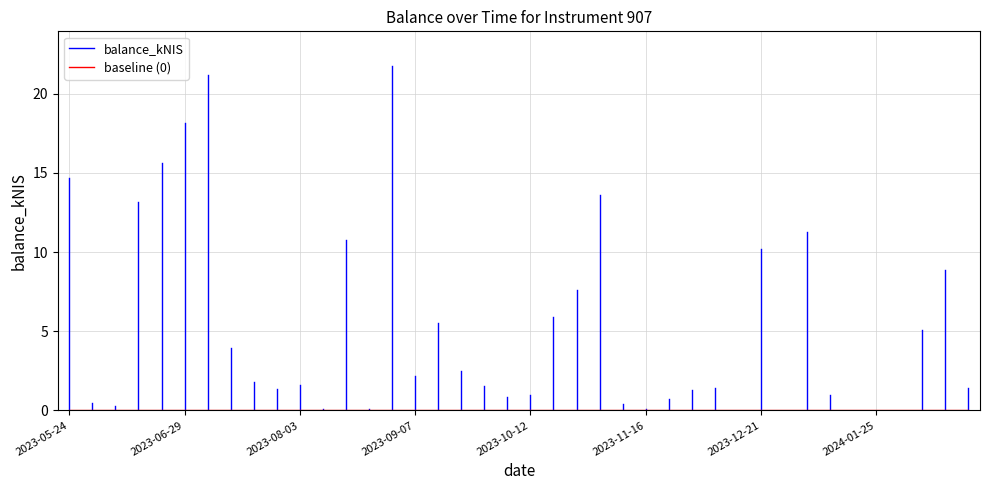

At which category does the chart reach its minimum across all series?

2023-12-14